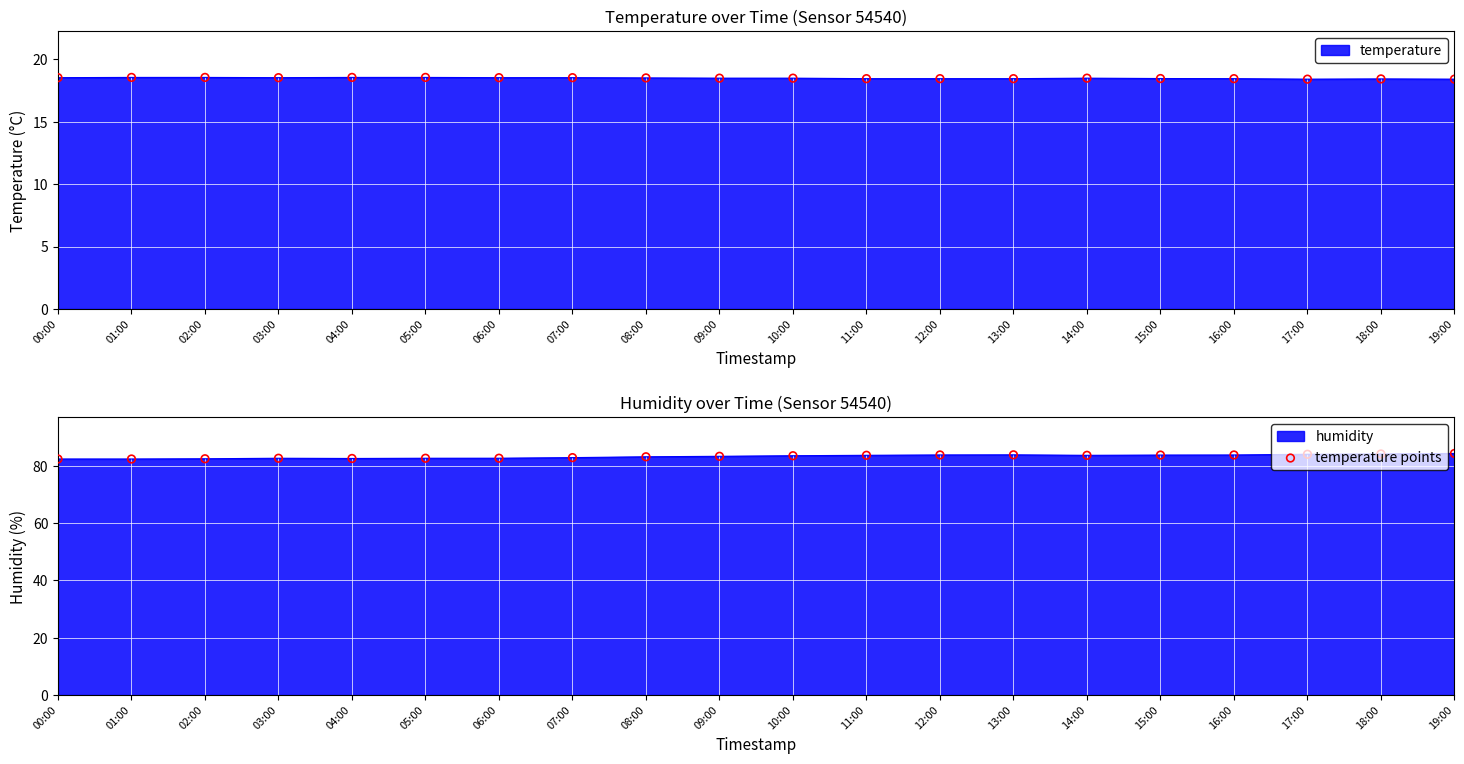

Which series has the widest spread of Y values?

temperature points